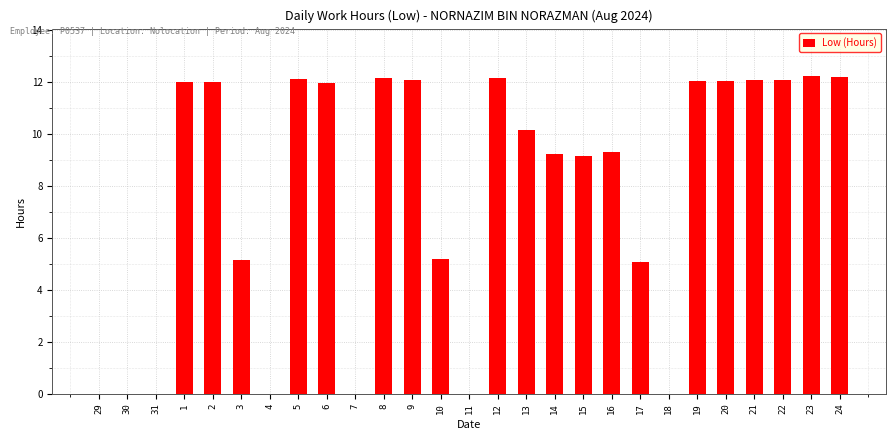

True or false: the data shows 15.4 at 14.

False